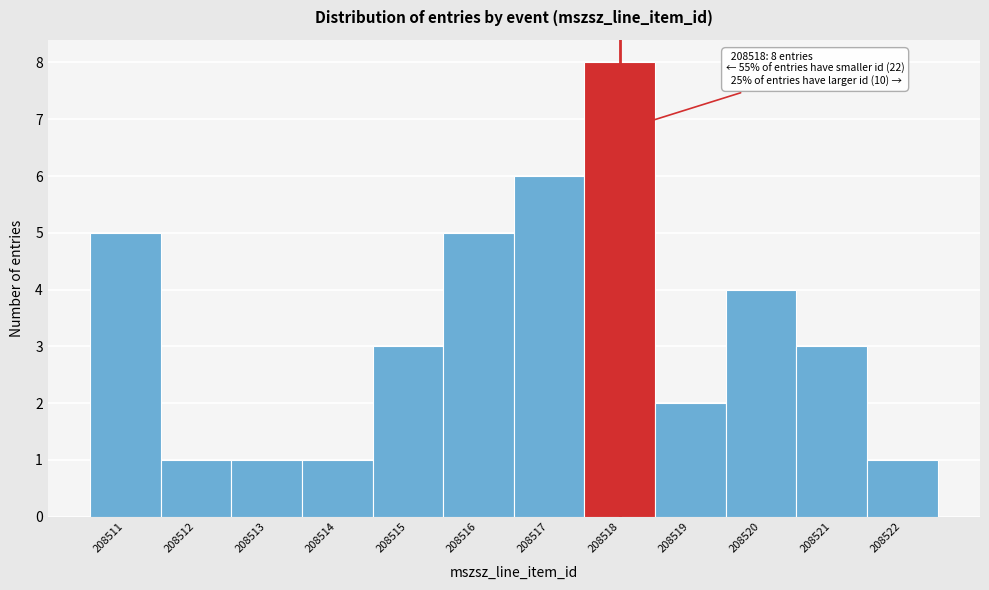

Which range on the x-axis has the tallest bar?

208517.5 to 208518.5